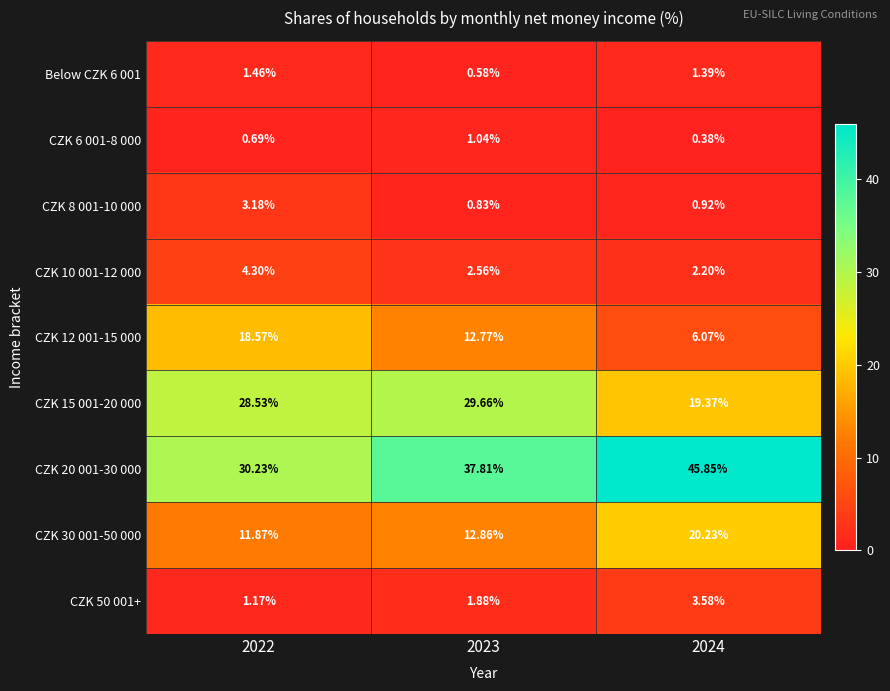

What is the maximum value shown in the chart?

45.9